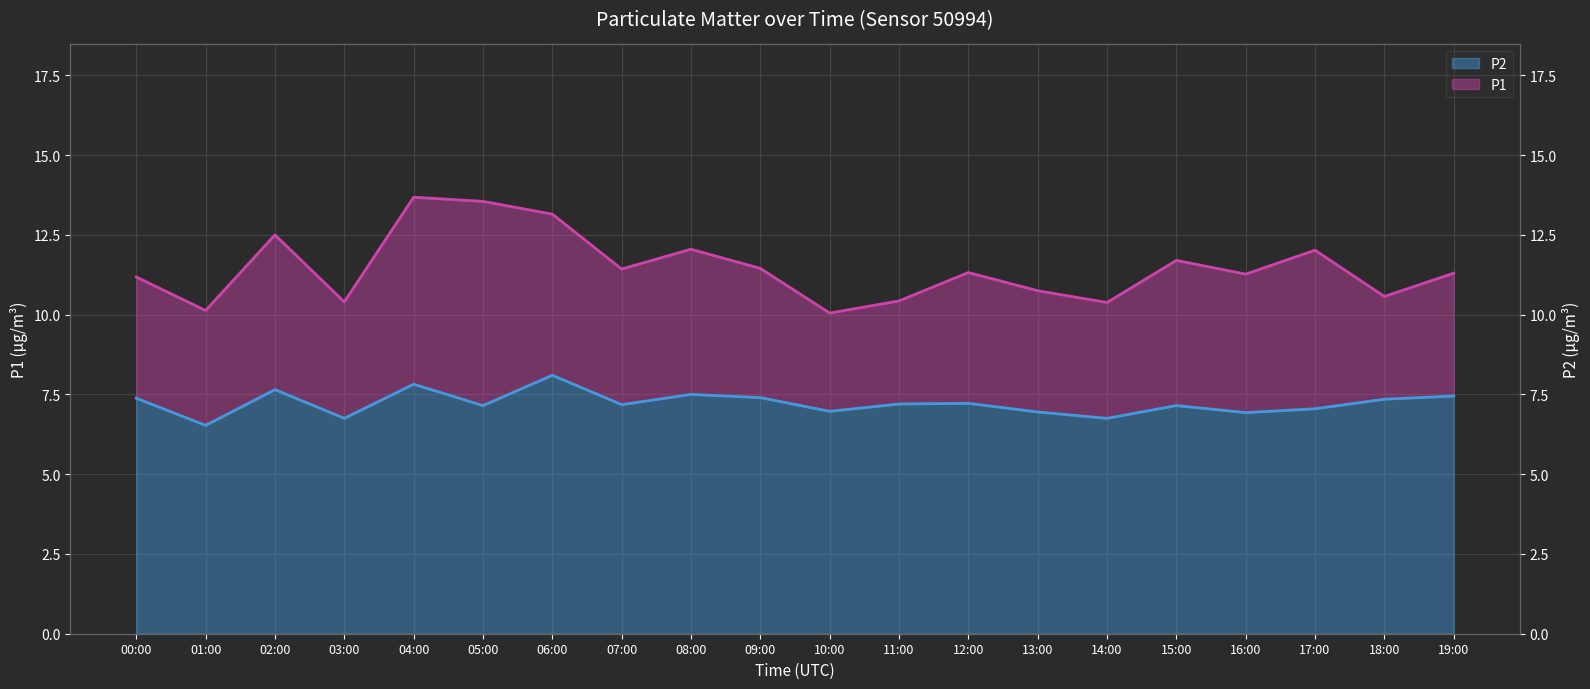

At which category is the sum across all series the highest?

04:00